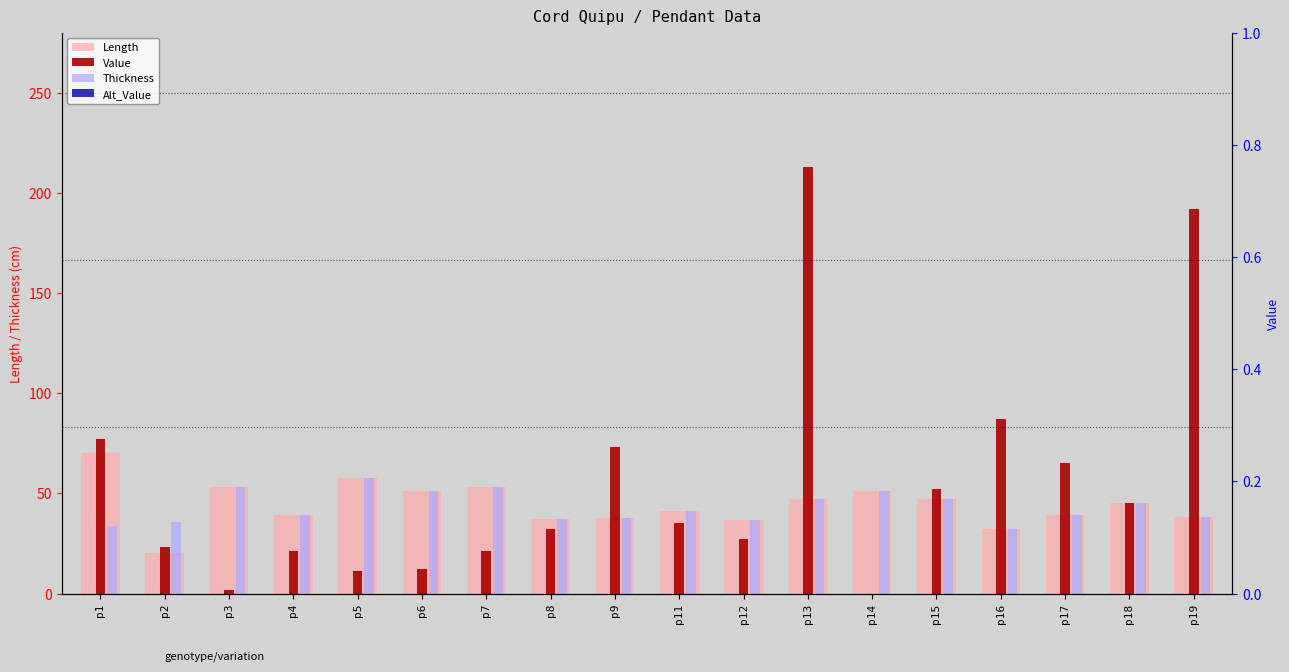

Reading left to right, what are all the values shown in this chart?

Length: p1=70.0	p2=20.0	p3=53.0	p4=39.0	p5=57.5	p6=51.0	p7=53.0	p8=37.0	p9=37.5	p11=41.0	p12=36.5	p13=47.0	p14=51.0	p15=47.0	p16=32.0	p17=39.0	p18=45.0	p19=38.0
Value: p1=77.0	p2=23.0	p3=2.0	p4=21.0	p5=11.0	p6=12.0	p7=21.0	p8=32.0	p9=73.0	p11=35.0	p12=27.0	p13=213.0	p14=0.0	p15=52.0	p16=87.0	p17=65.0	p18=45.0	p19=192.0
Thickness: p1=33.5	p2=35.5	p3=53.0	p4=39.0	p5=57.5	p6=51.0	p7=53.0	p8=37.0	p9=37.5	p11=41.0	p12=36.5	p13=47.0	p14=51.0	p15=47.0	p16=32.0	p17=39.0	p18=45.0	p19=38.0
Alt_Value: p1=0.0	p2=0.0	p3=0.0	p4=0.0	p5=0.0	p6=0.0	p7=0.0	p8=0.0	p9=0.0	p11=0.0	p12=0.0	p13=0.0	p14=0.0	p15=0.0	p16=0.0	p17=0.0	p18=0.0	p19=0.0